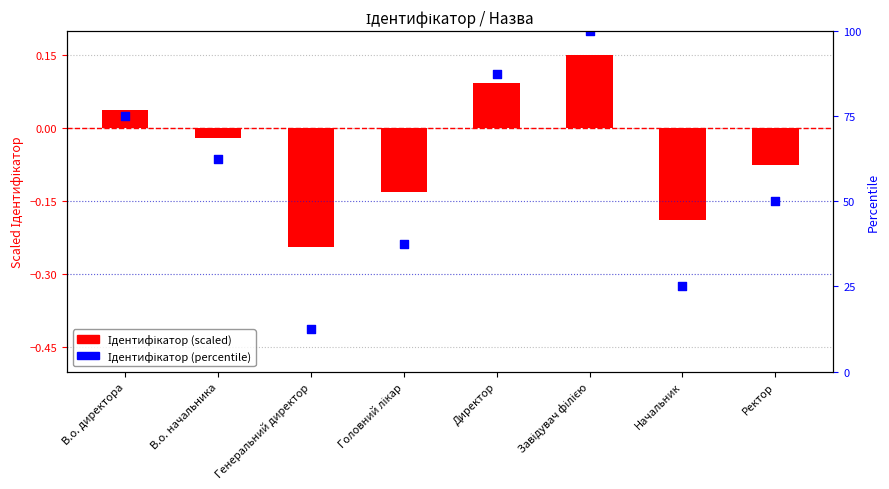

Which series has the largest total across all categories?

Ідентифікатор (percentile)